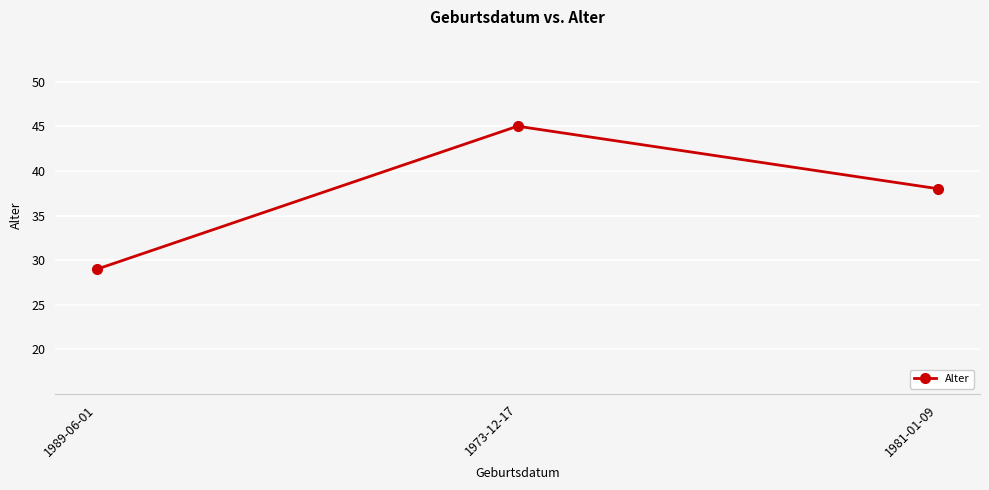

At which label does the data first exceed 38?

1973-12-17